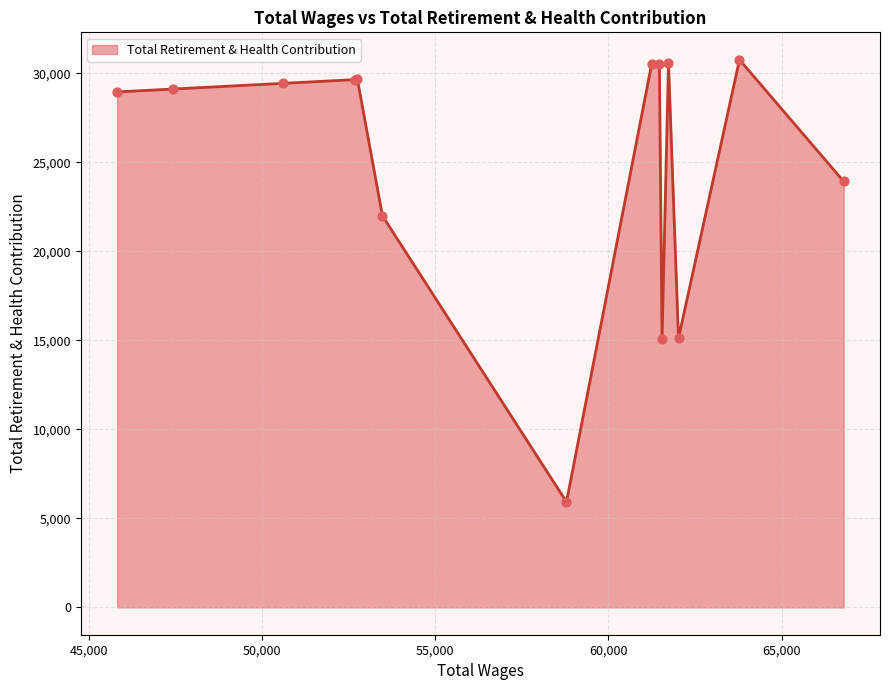

What is the difference between the maximum and minimum values?

24839